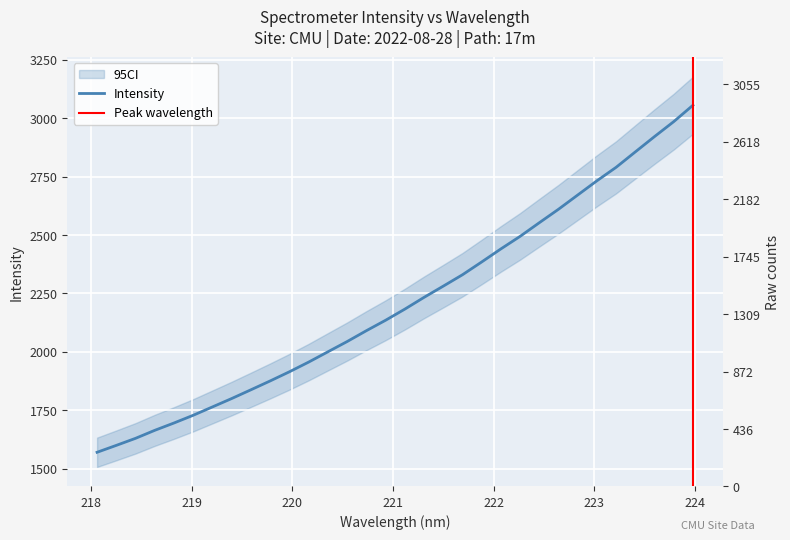

List the labels in order of value, largest first.

223.9802, 223.7895, 223.5987, 223.408, 223.2172, 223.0264, 222.8355, 222.6447, 222.4538, 222.263, 222.0721, 221.8812, 221.6902, 221.4993, 221.3083, 221.1174, 220.9264, 220.7354, 220.5444, 220.3533, 220.1623, 219.9712, 219.7801, 219.589, 219.3979, 219.2067, 219.0156, 218.8244, 218.6332, 218.442, 218.2508, 218.0596